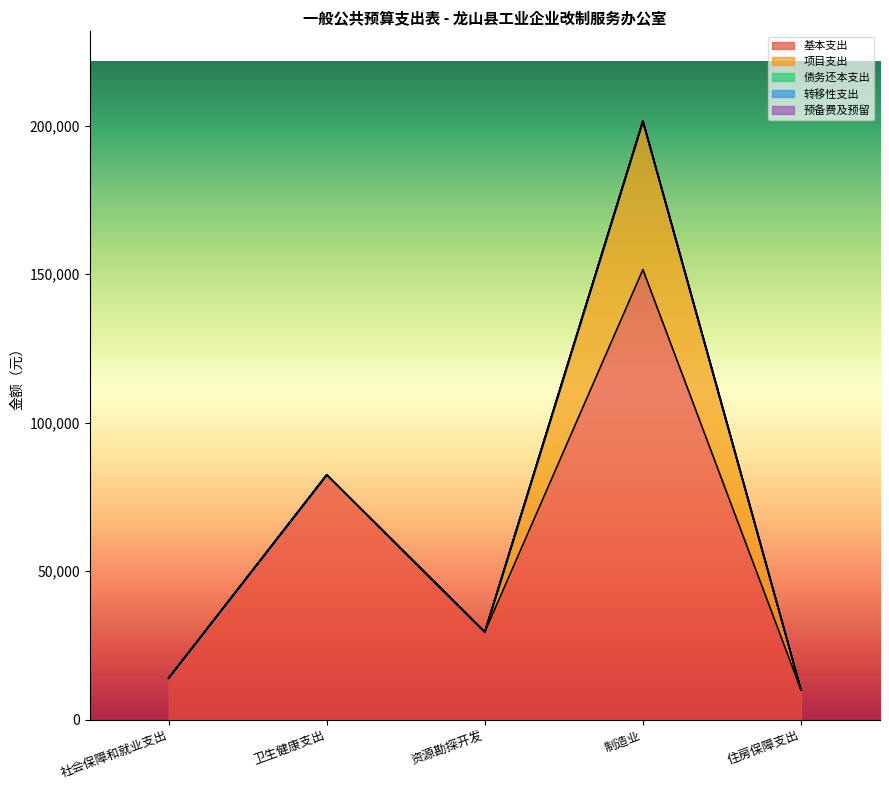

Does the chart display data point markers on the line(s)?

No